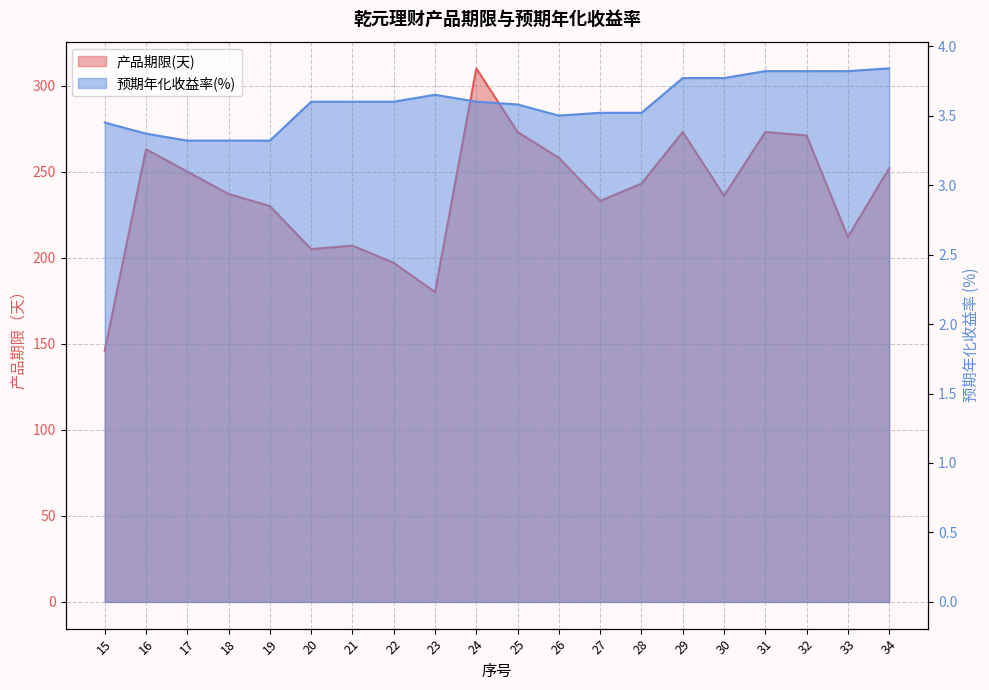

Where is 预期年化收益率 nearest to the value 3?

17